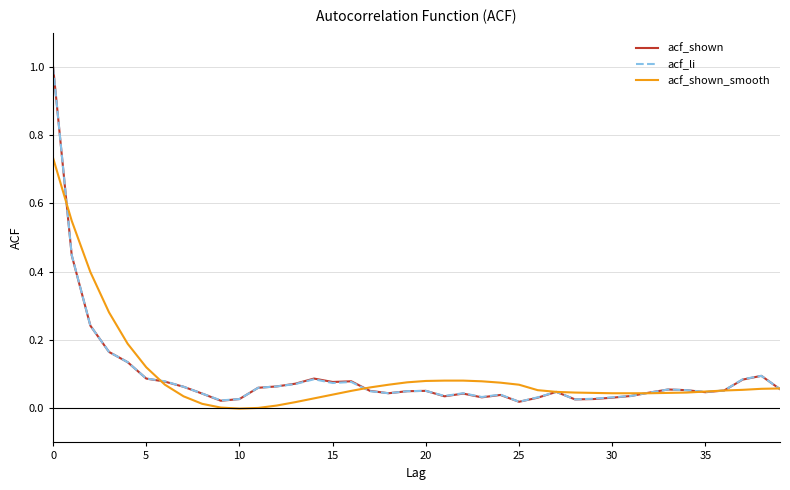

What is the greatest value displayed?

1.0